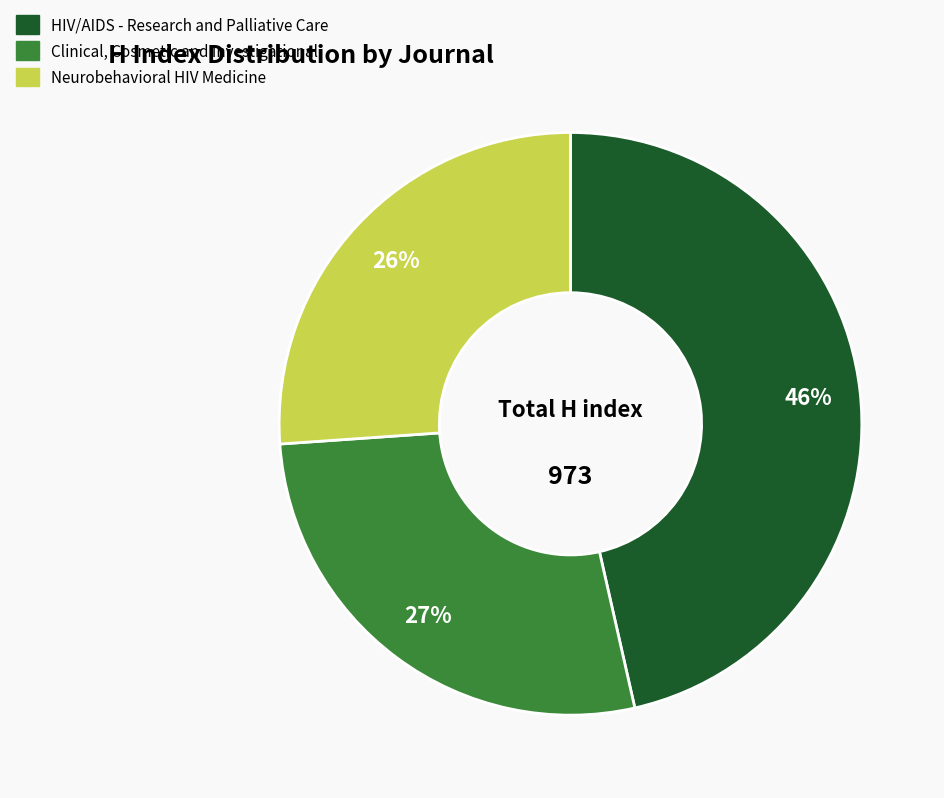

Do HIV/AIDS - Research and Palliative Care and Clinical, Cosmetic and Investigational together represent more than half of the pie?

Yes